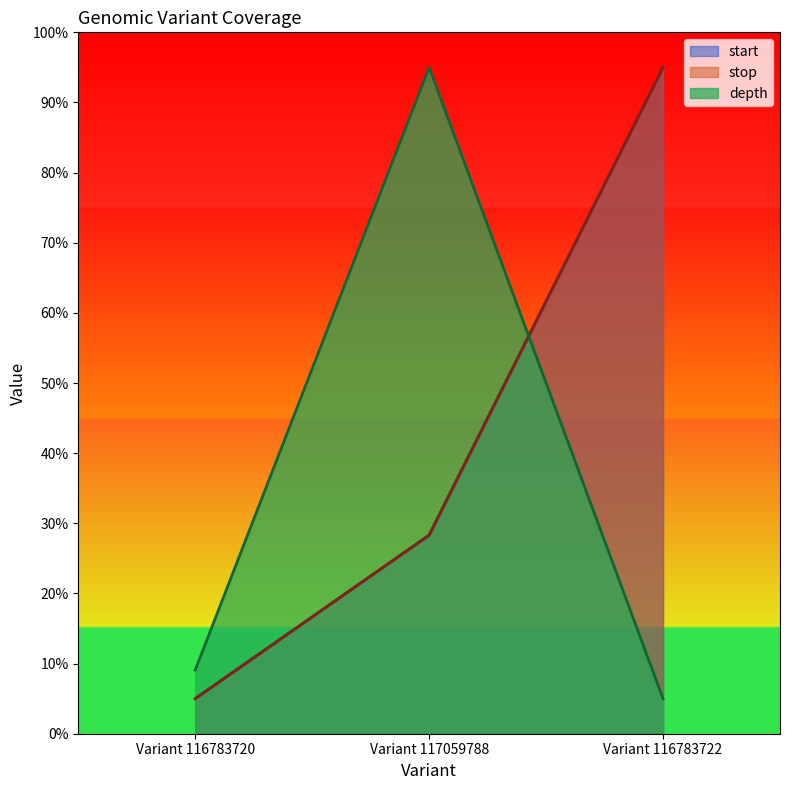

Which has a higher value, Variant 116783720 or Variant 117059788?

Variant 117059788